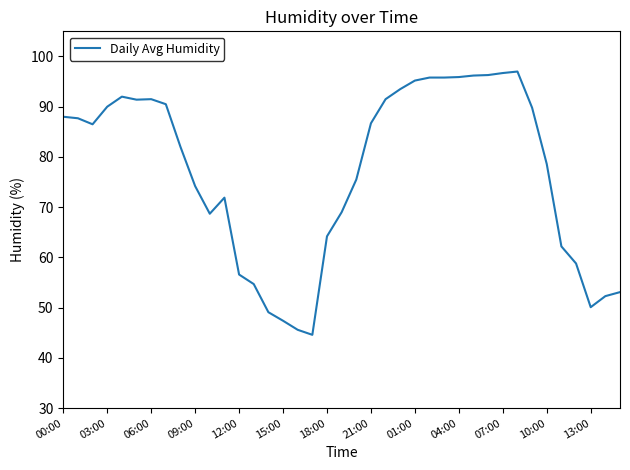

What is the difference between the second highest and minimum values?

52.1